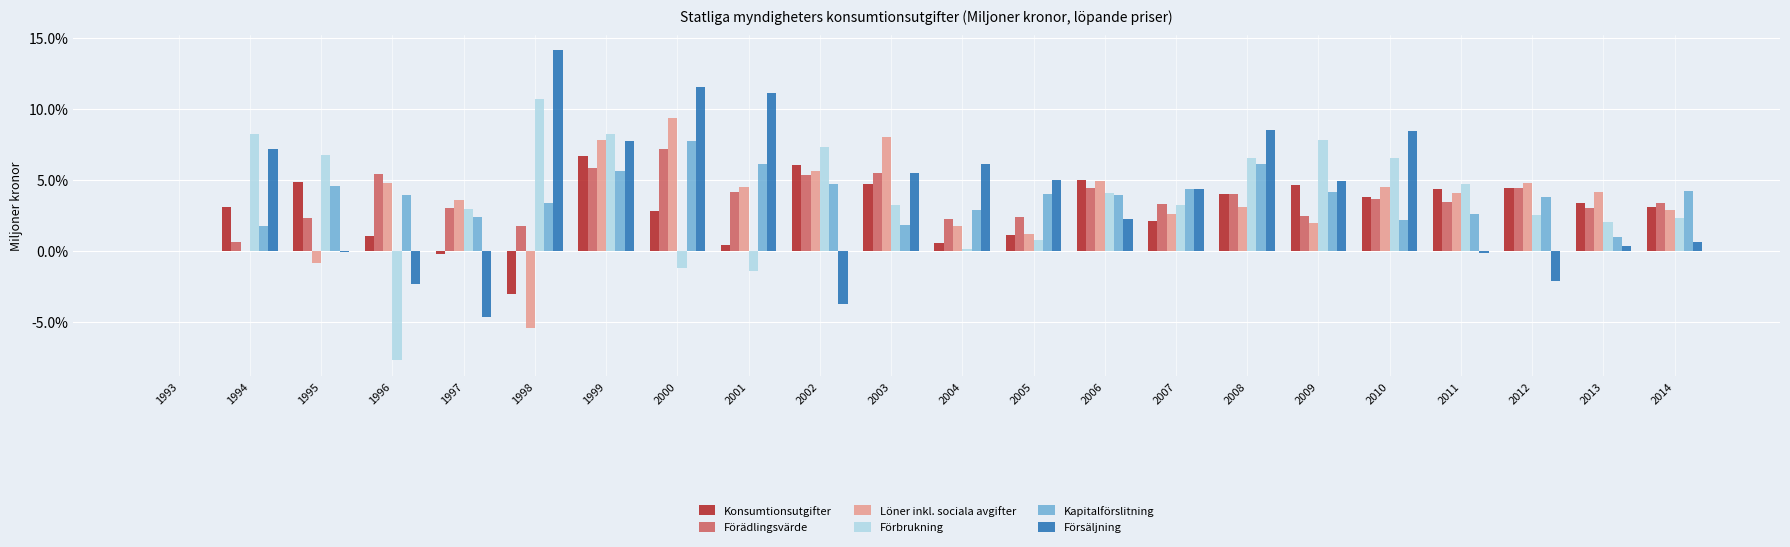

Read the Löner inkl. sociala avgifter value at 2012.

4.7